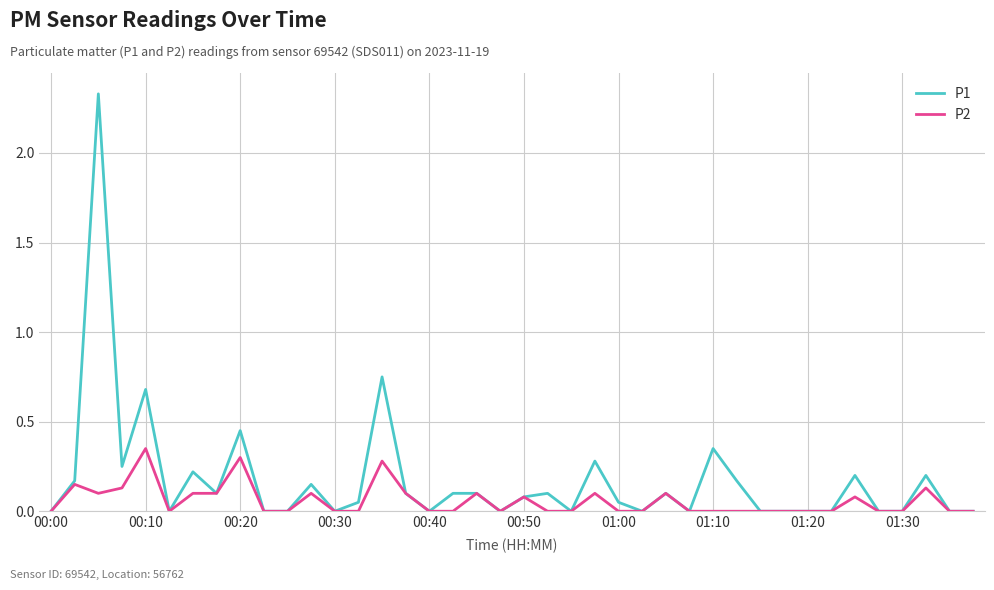

Rank the series by their maximum value, from lowest to highest.

P2, P1